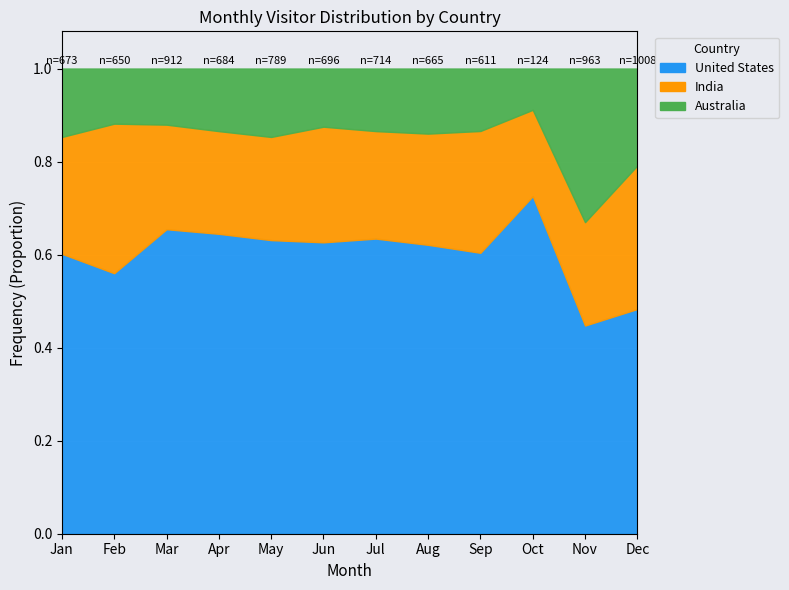

True or false: Australia and United States cross at least once.

False